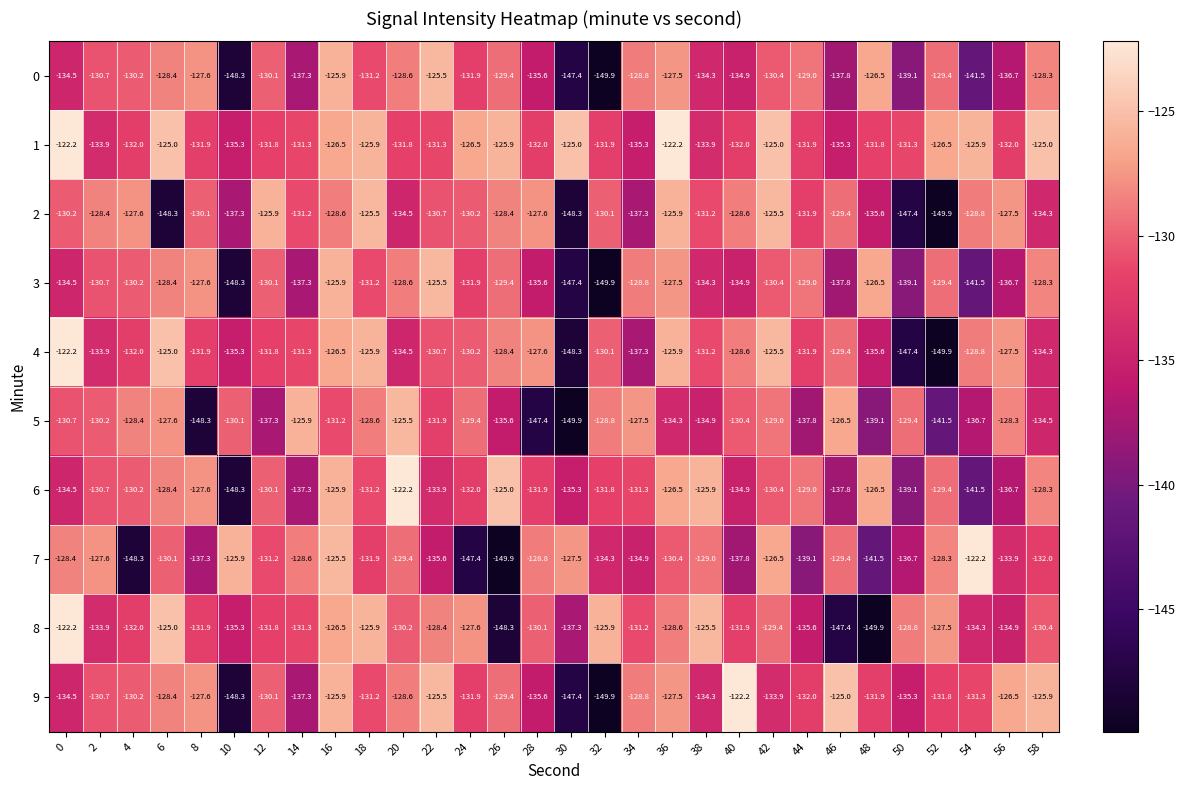

Which category has the highest value in the 3 series?

22